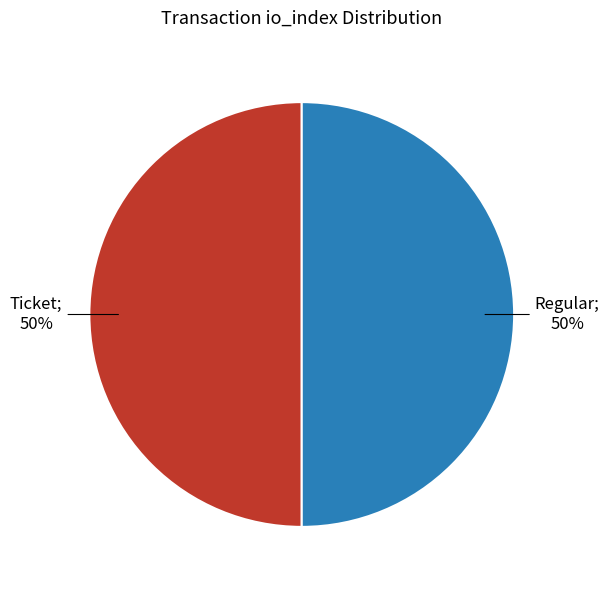

To the nearest percent, what is the average slice percentage?

50%